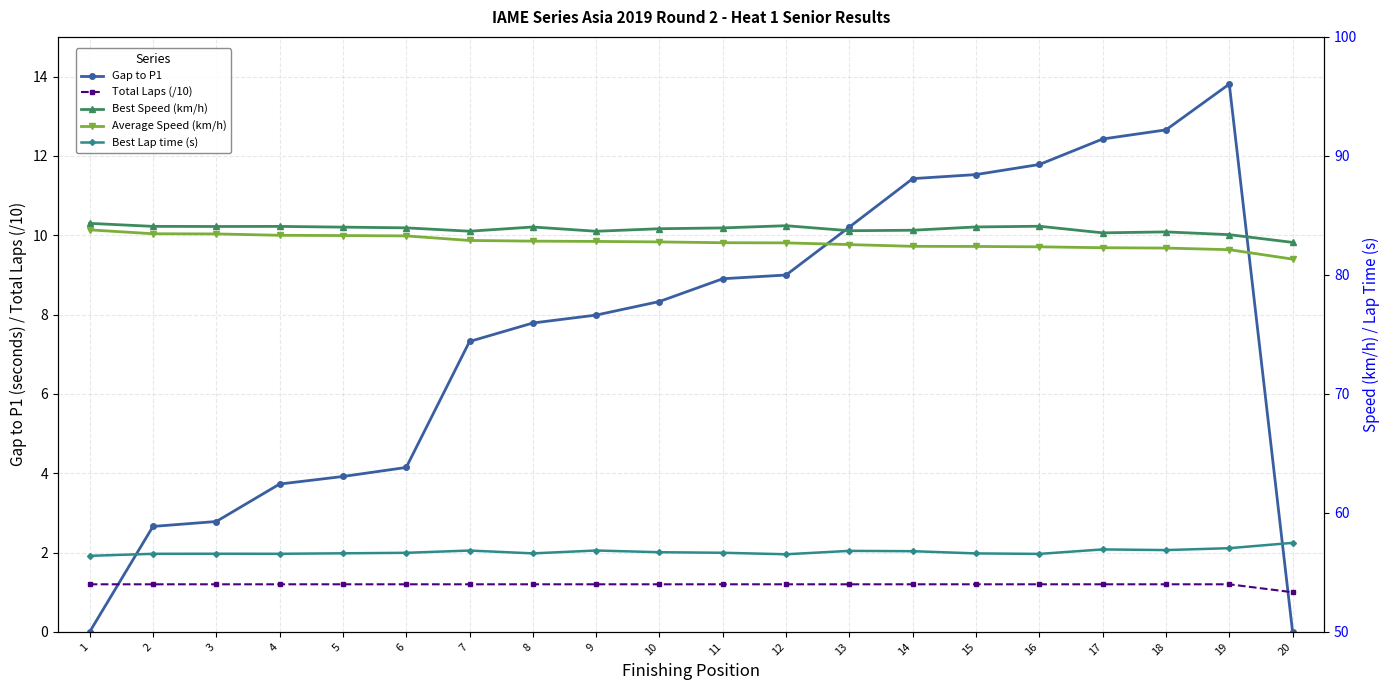

The Total Laps (/10) series shows 1.0 at 20. True or false?

True